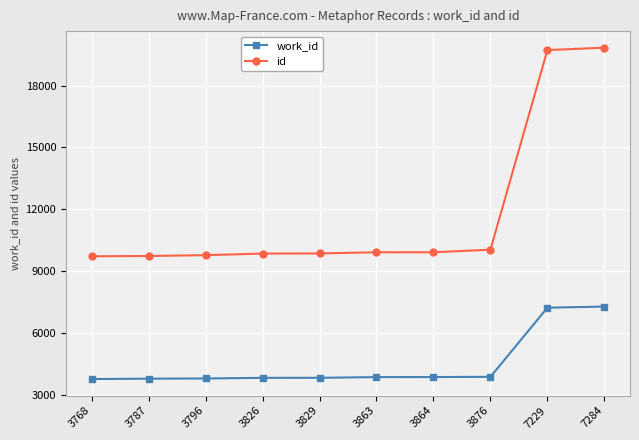

The id series shows 2701 at 3864. True or false?

False